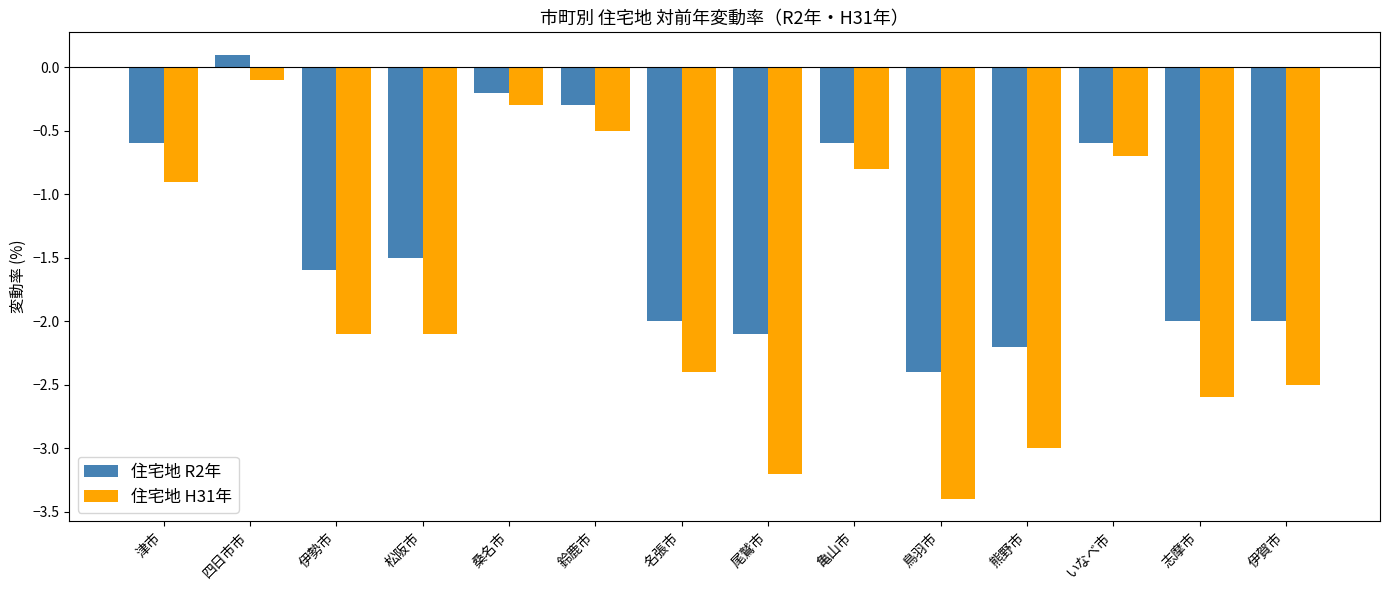

Rank the series by their average value, from highest to lowest.

住宅地 R2年, 住宅地 H31年